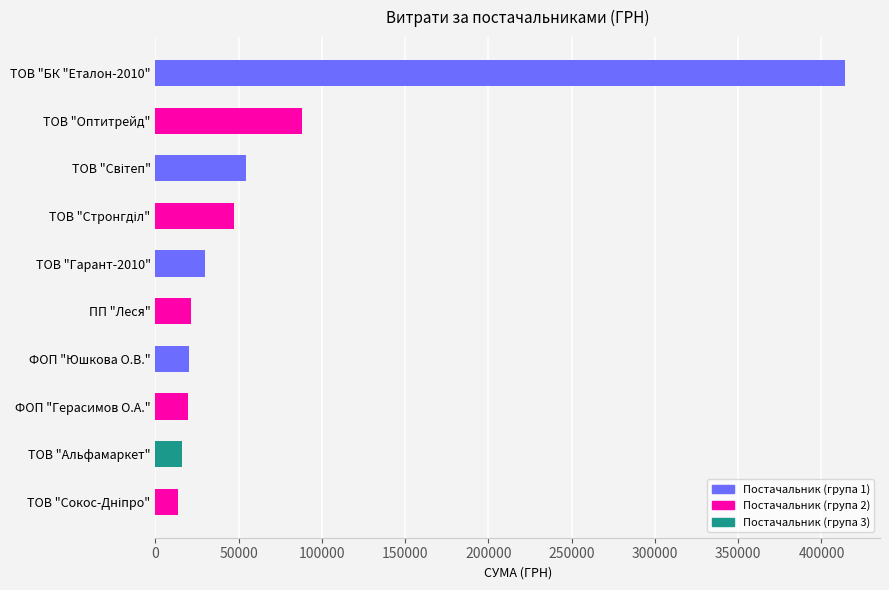

What is the maximum value shown in the chart?

414433.6